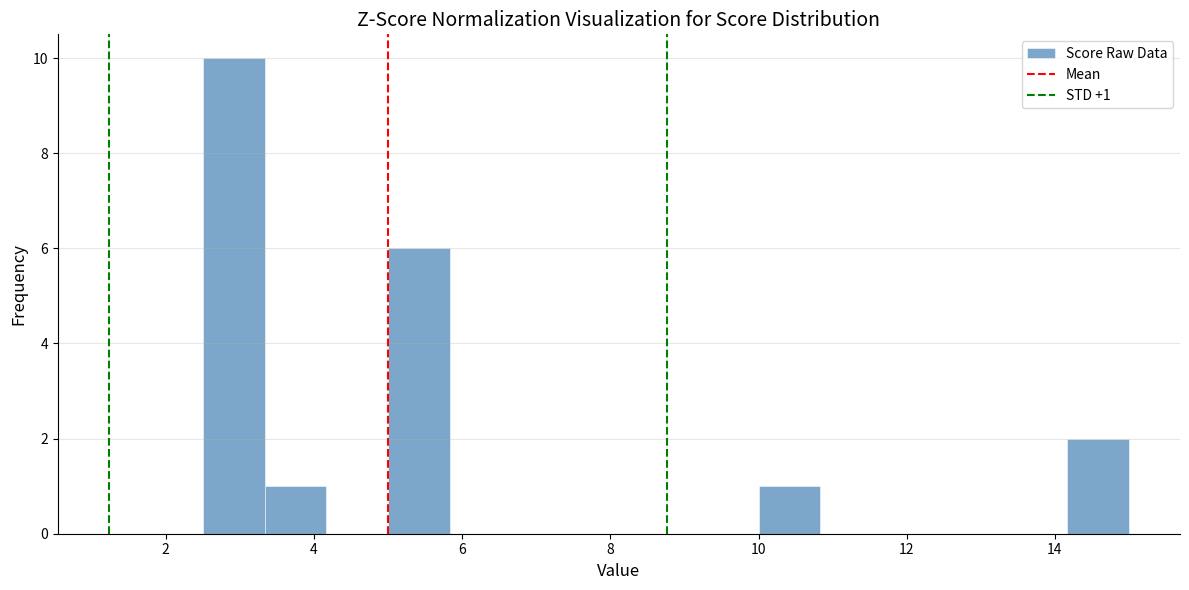

Which range on the x-axis has the tallest bar?

2.6 to 3.4